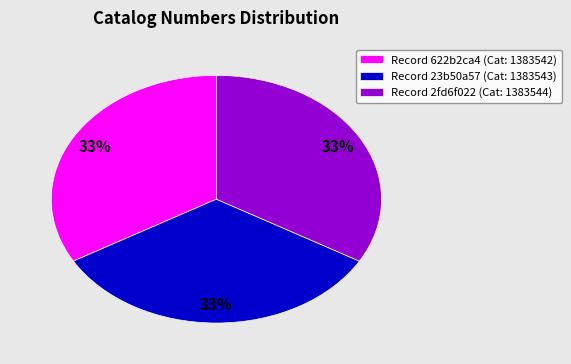

Combined, do Record 2fd6f022 (Cat: 1383544) and Record 622b2ca4 (Cat: 1383542) account for over 50%?

Yes